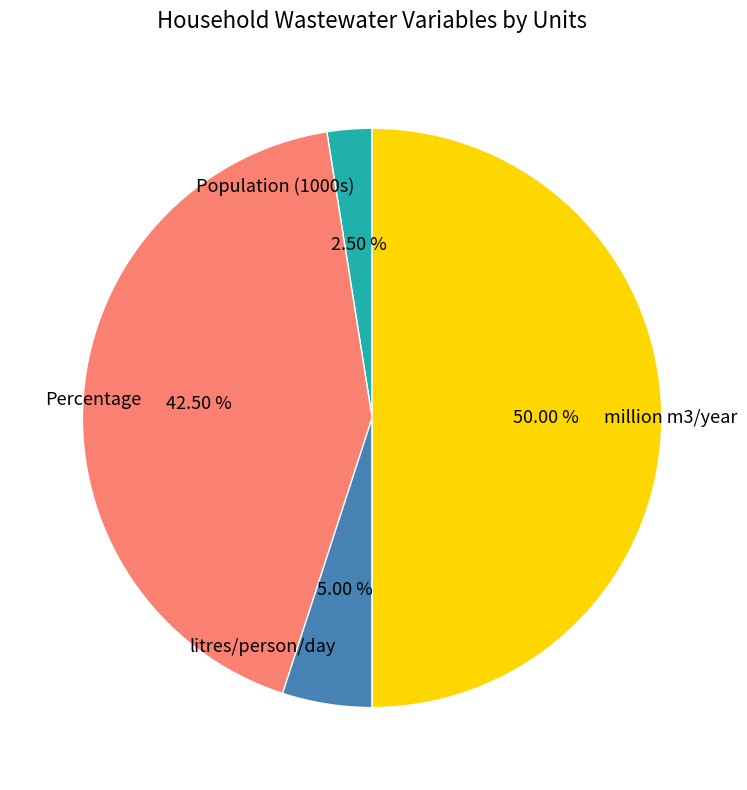

Is it true that million m3/year is 39% of the pie?

False